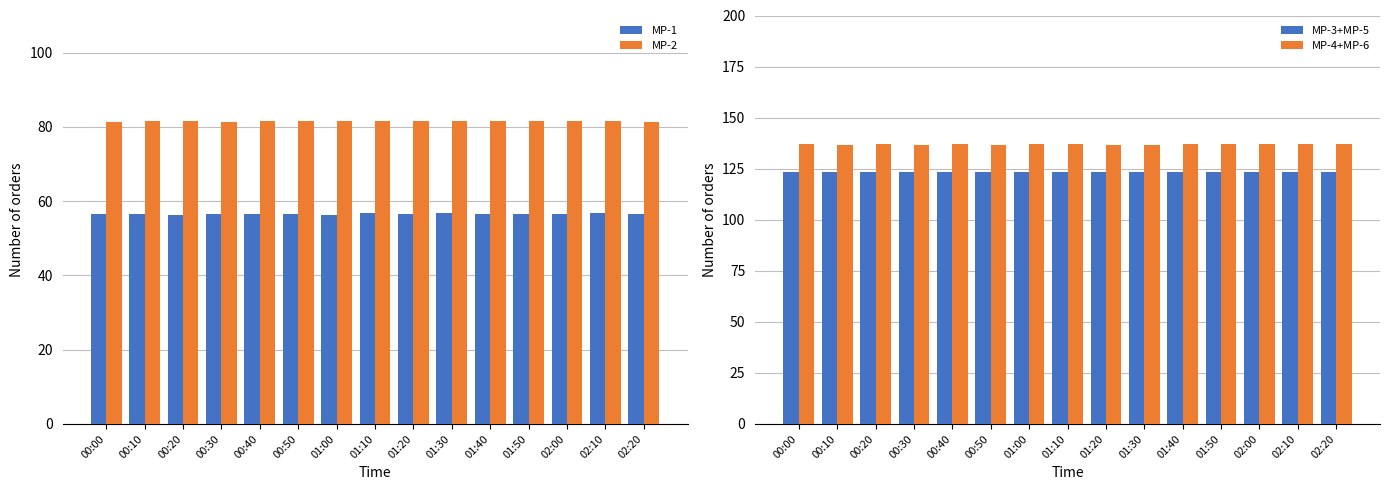

What is the spread (max minus min) of values at 02:20?

80.5